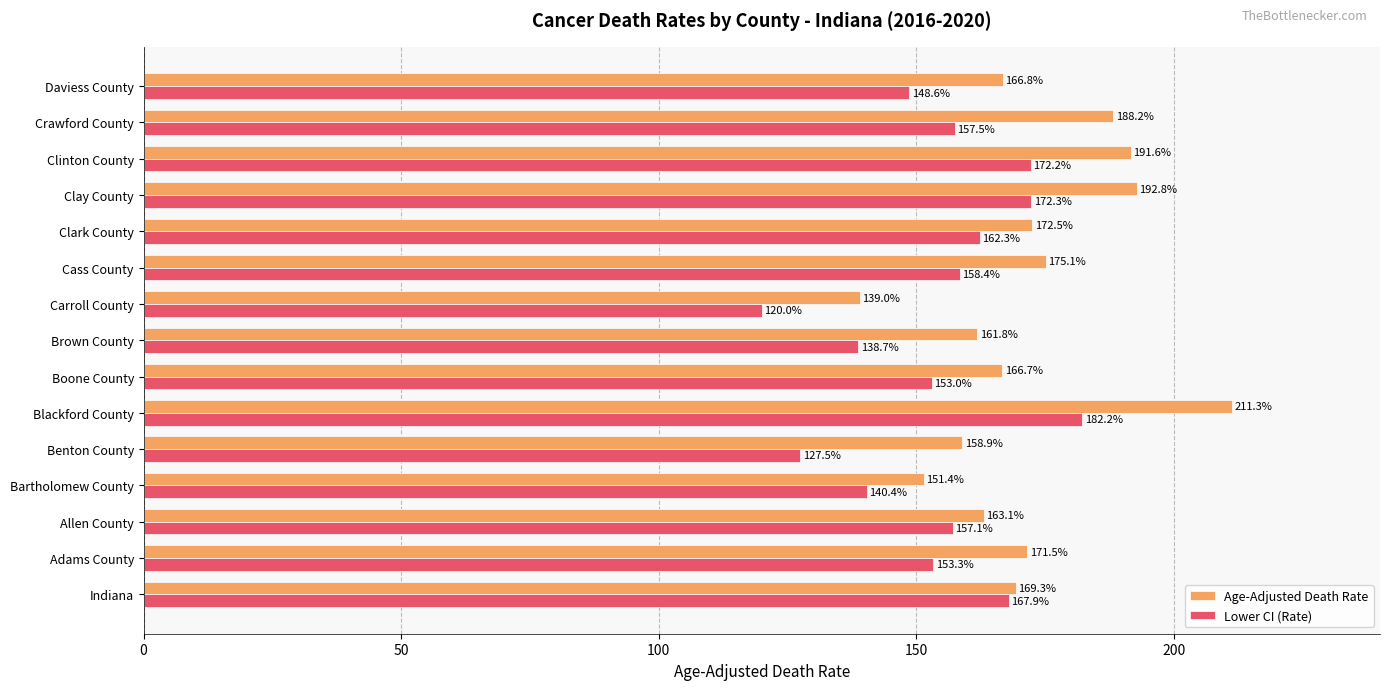

Which series has the largest range (max minus min)?

Age-Adjusted Death Rate